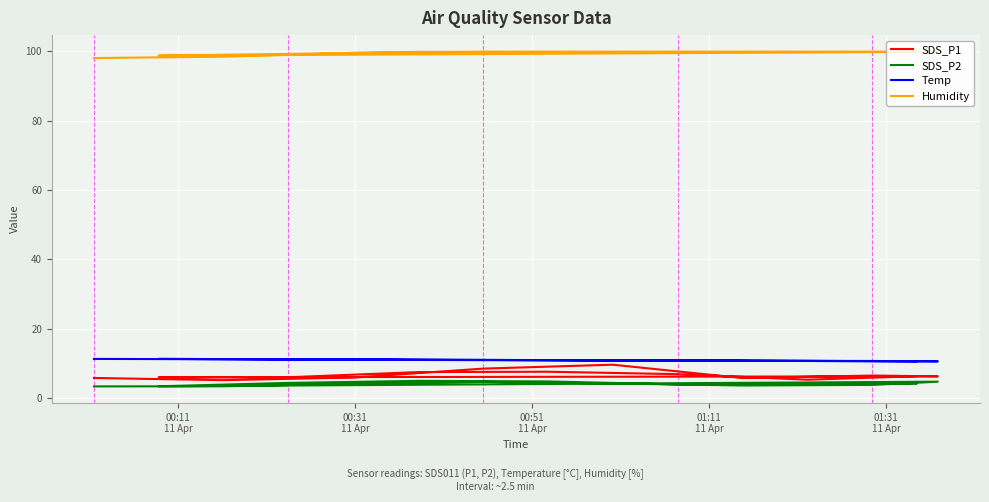

True or false: SDS_P2 and Temp intersect in this chart.

False